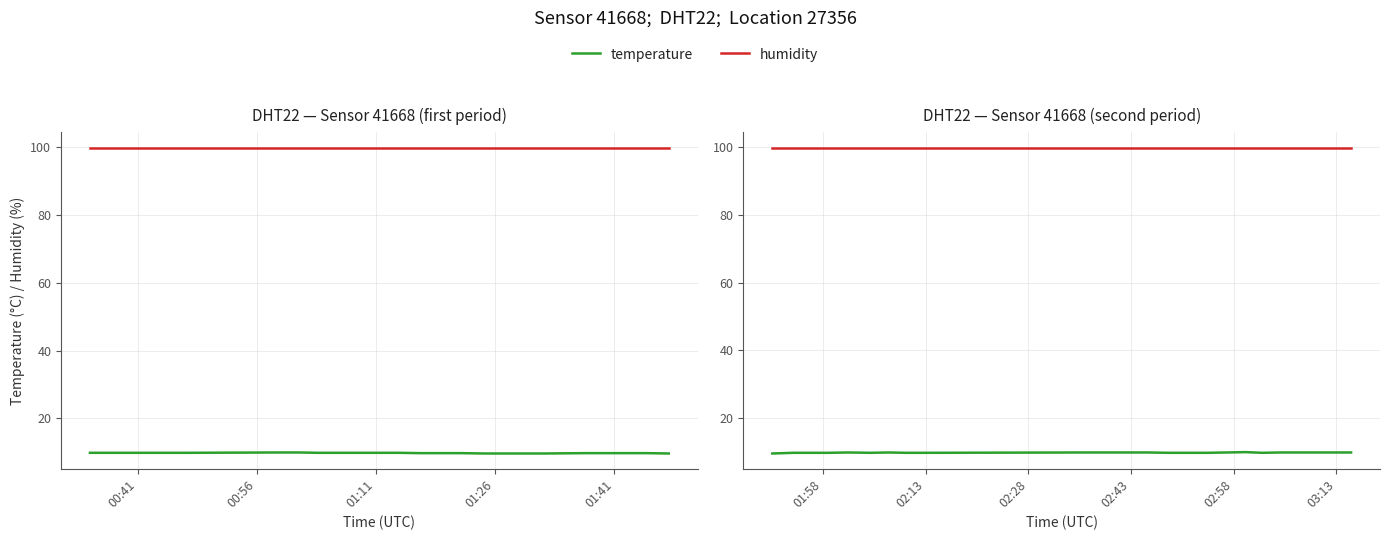

At which label is humidity closest to 99?

00:41